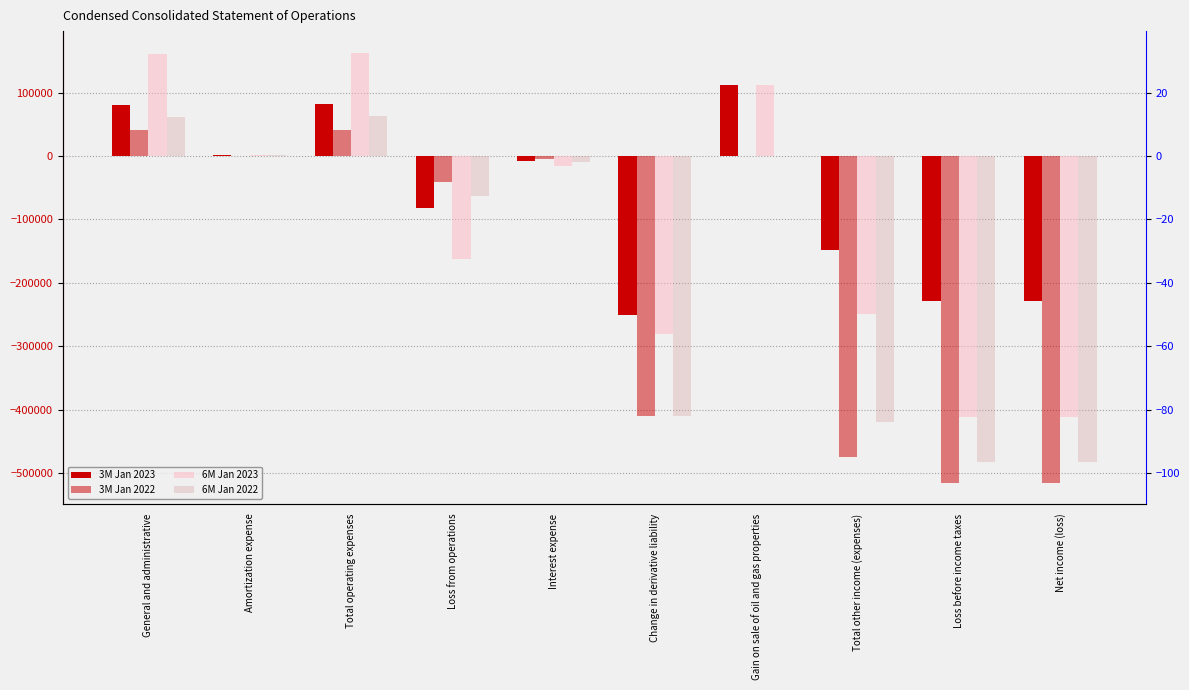

How many groups of bars are there?

10